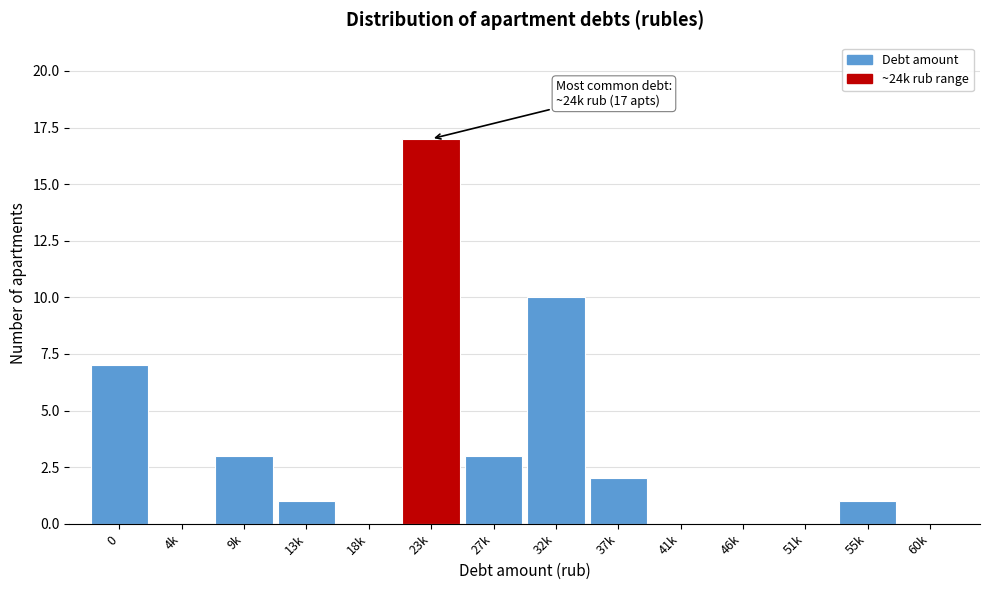

Reading left to right, transcribe all the data shown in this chart.

0=7	4k=0	9k=3	13k=1	18k=0	23k=17	27k=3	32k=10	37k=2	41k=0	46k=0	51k=0	55k=1	60k=0